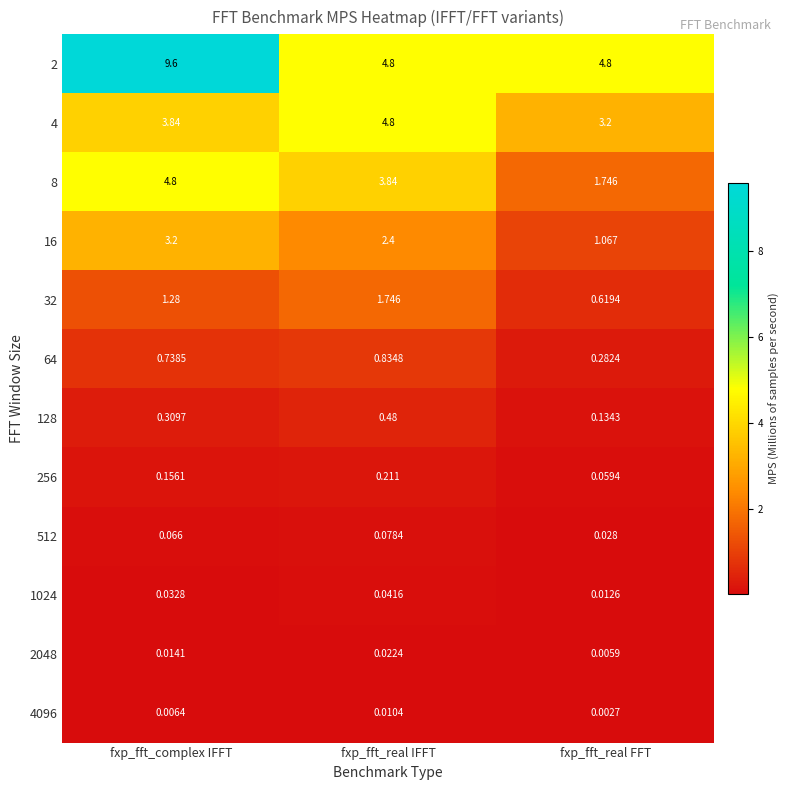

Is the value of 32 at fxp_fft_real IFFT greater than the value of 4 at fxp_fft_complex IFFT?

No